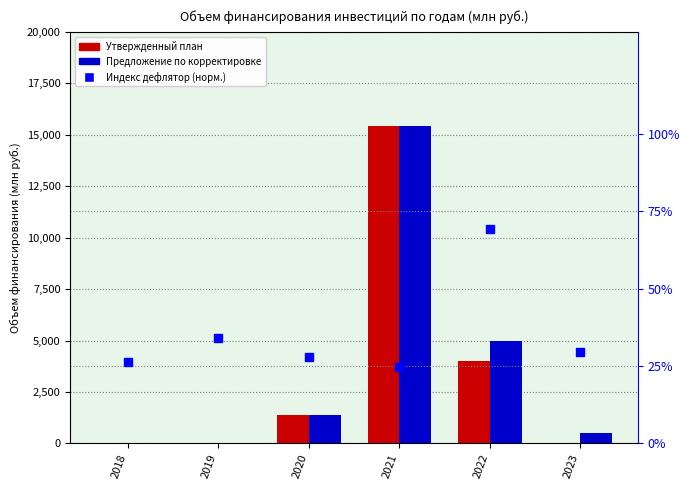

Is the value of Предложение по корректировке at 2019 greater than the value of Индекс дефлятор (норм.) at 2021?

No